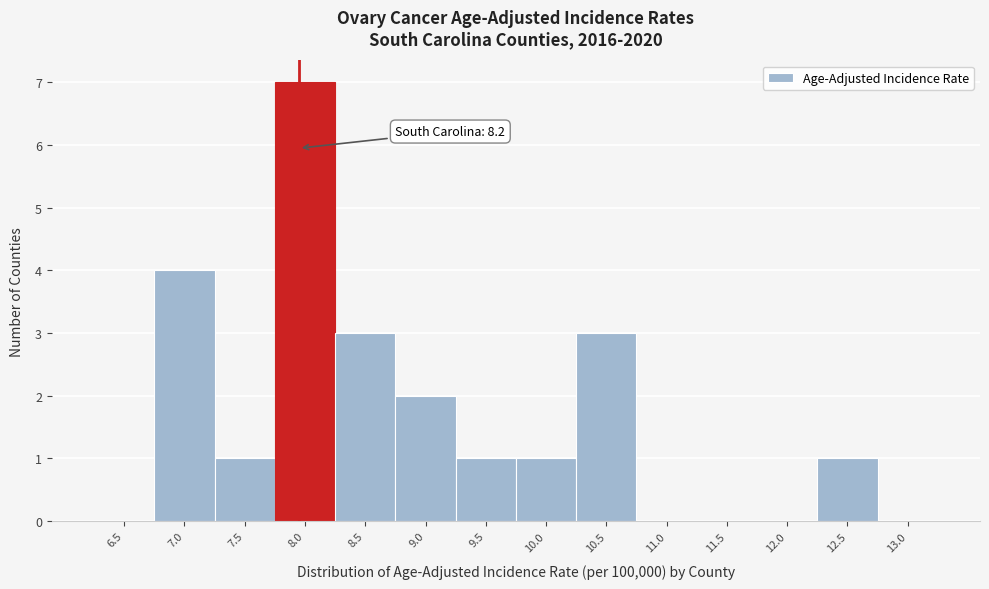

Reading left to right, extract all data points from this chart.

6.5=0	7.0=4	7.5=1	8.0=7	8.5=3	9.0=2	9.5=1	10.0=1	10.5=3	11.0=0	11.5=0	12.0=0	12.5=1	13.0=0